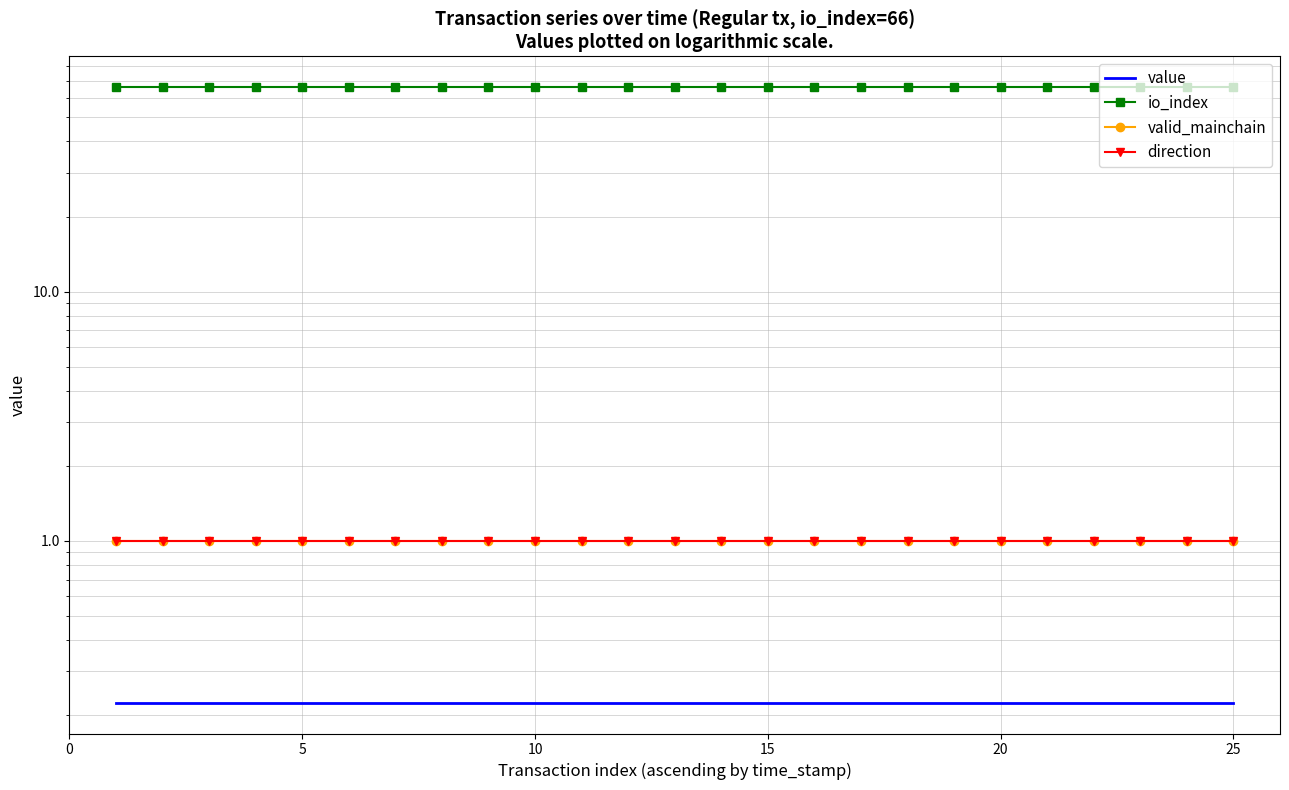

Which series has the largest range (max minus min)?

value